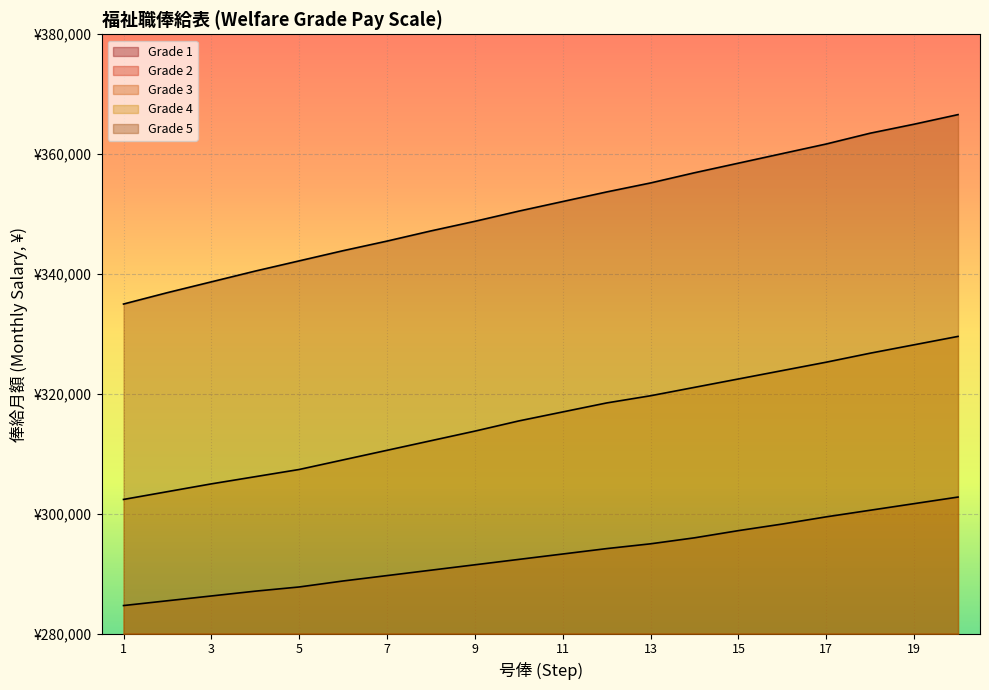

True or false: Grade 5 and Grade 3 cross at least once.

False